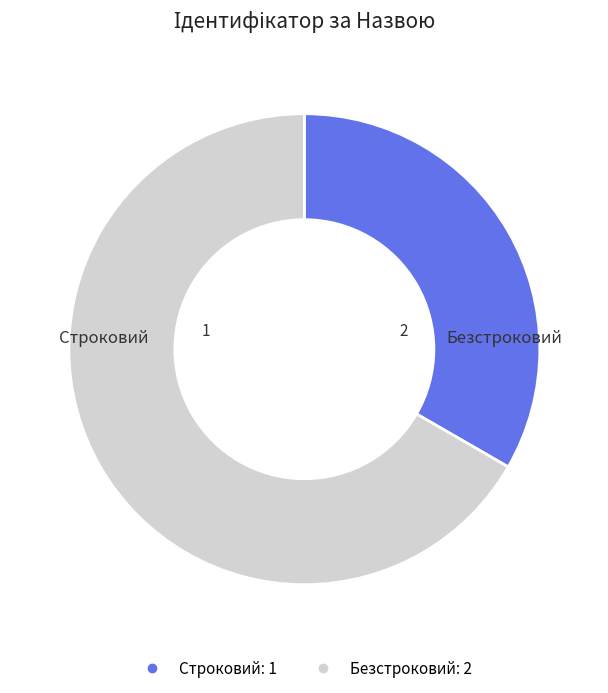

Do Безстроковий and Строковий together represent more than half of the pie?

Yes